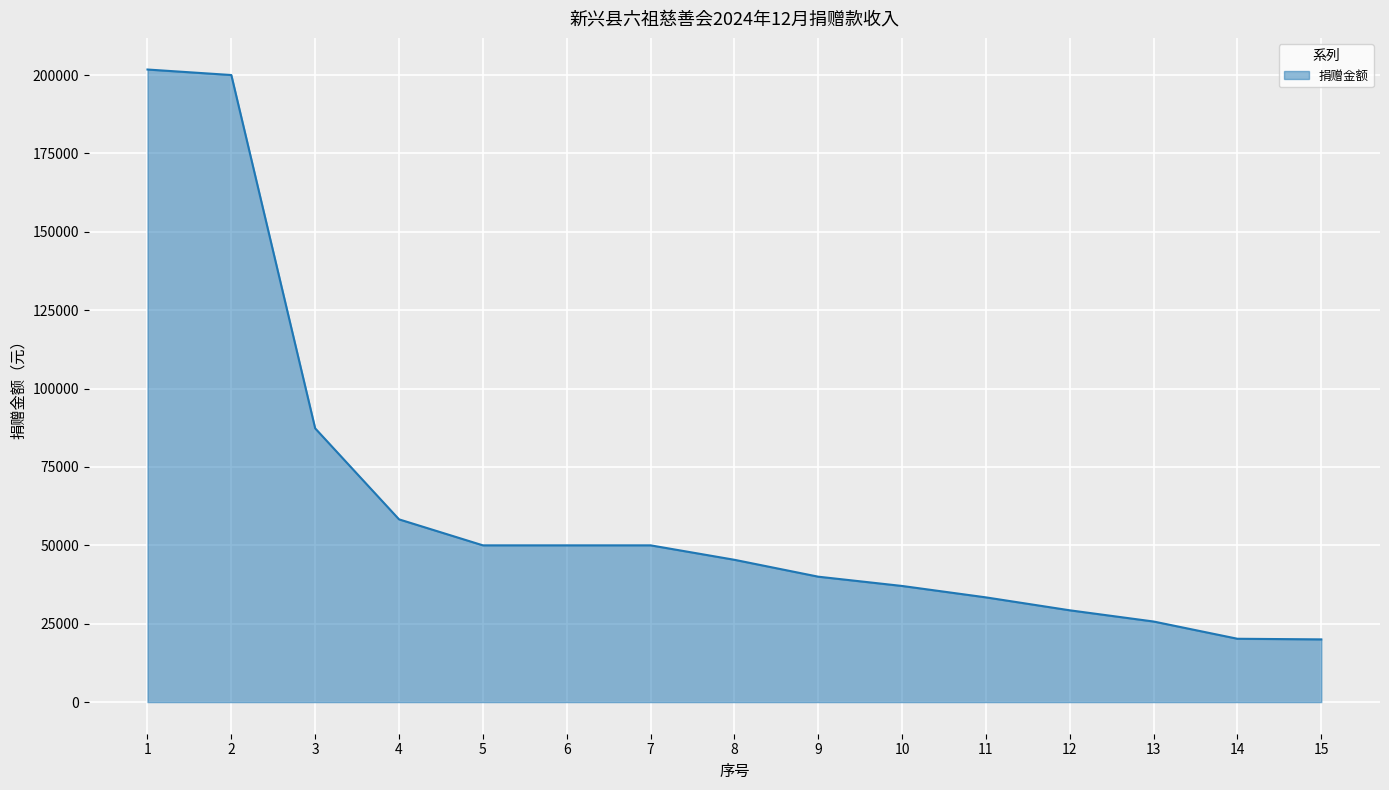

What is the difference between the maximum and second lowest values?

181556.4